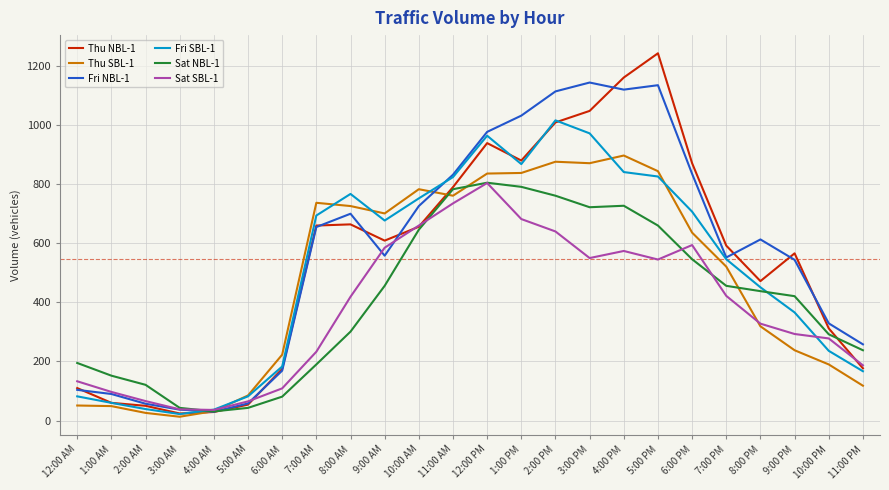

True or false: Thu NBL-1 has more than 0 interior local peaks.

True